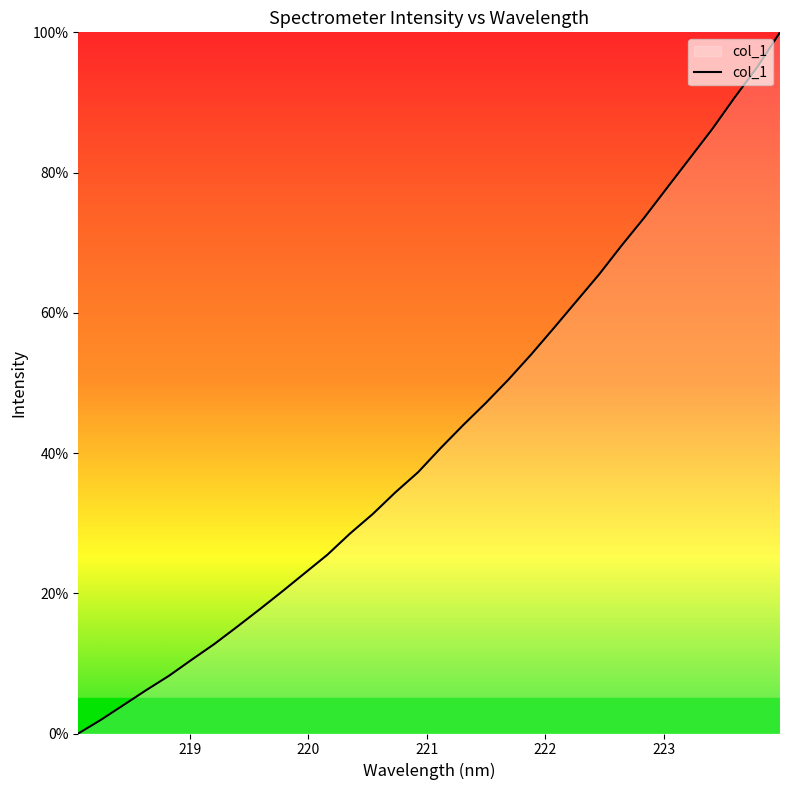

What is the maximum value shown in the chart?

100.0